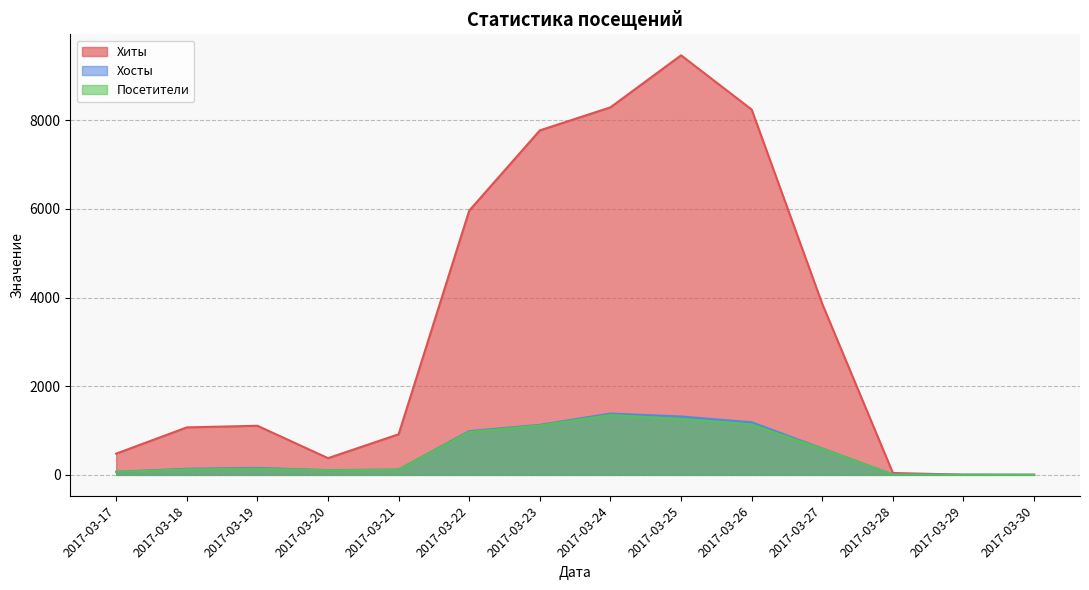

Between 2017-03-17 and 2017-03-25, which series saw the biggest shift?

Хиты